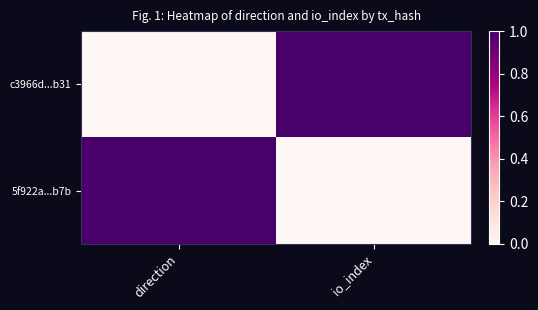

At how many categories does at least one series exceed 0?

2